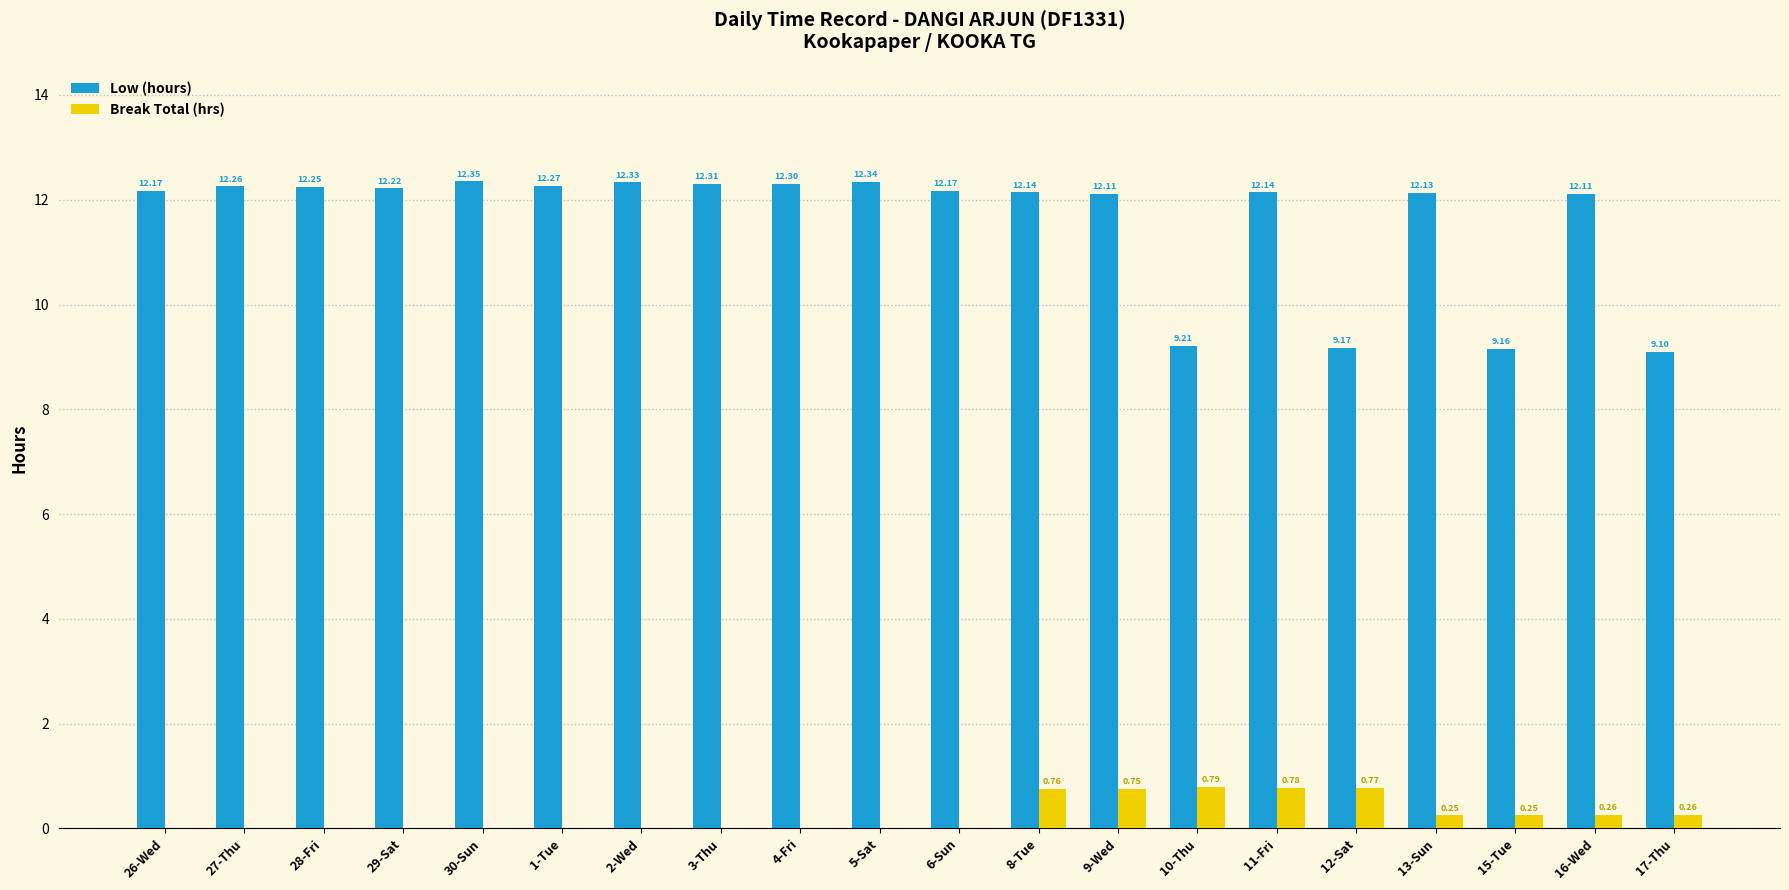

What is the sum of all Low (hours) values?

232.2